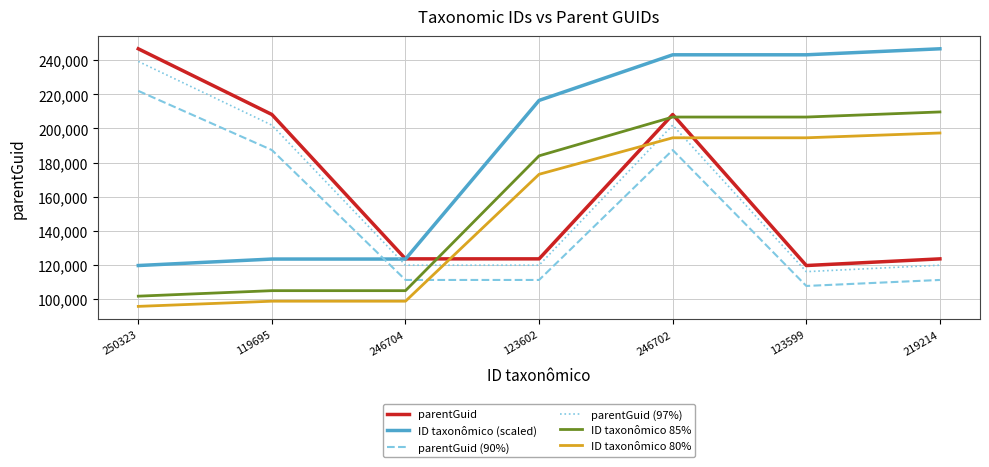

How many intersections are there between parentGuid (90%) and ID taxonômico 85%?

1